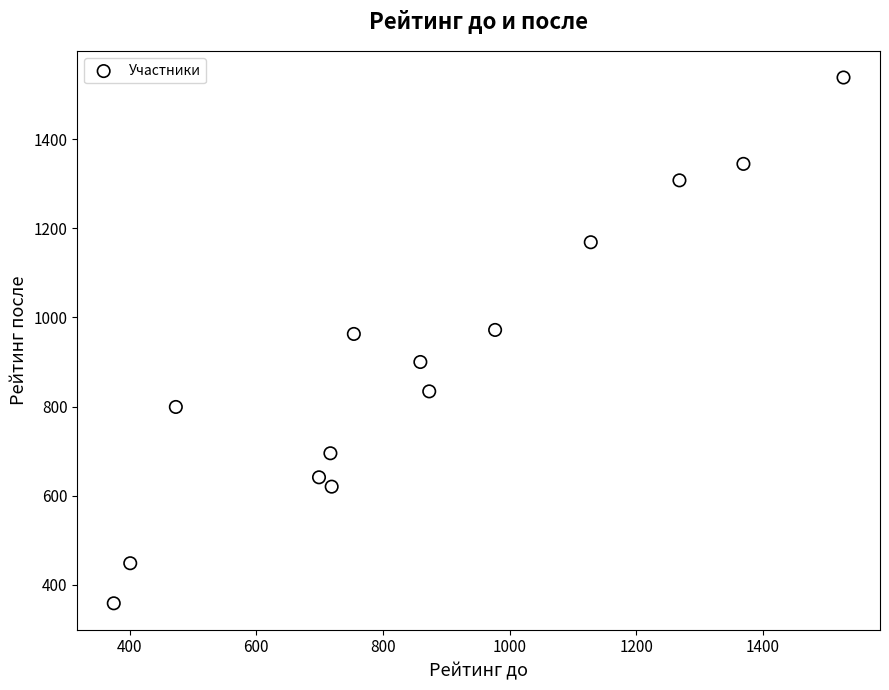

What is the range of Y values (max minus min)?

1181